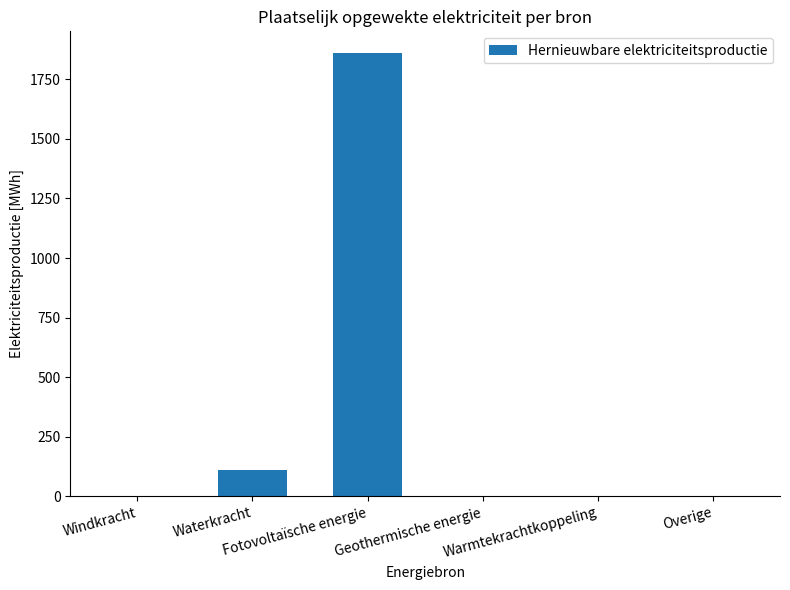

What is the sum of all values?

1967.5